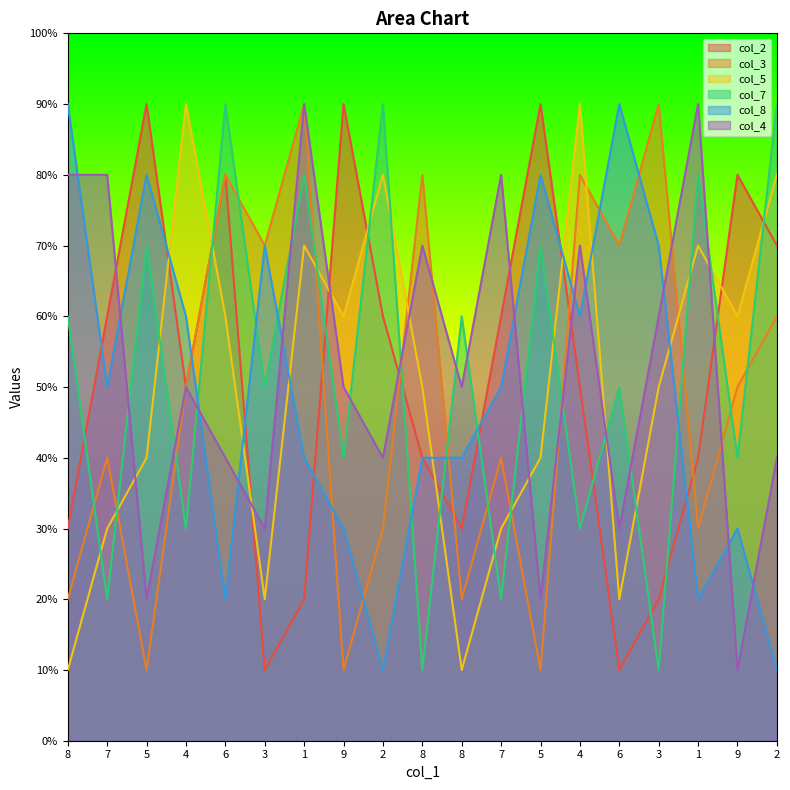

At which label does col_8 first exceed 5?

8